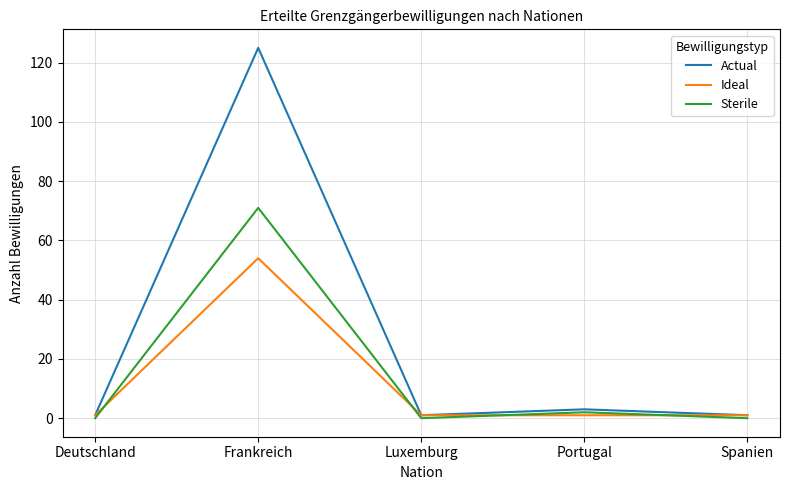

What is the lowest value of the Ideal series?

1